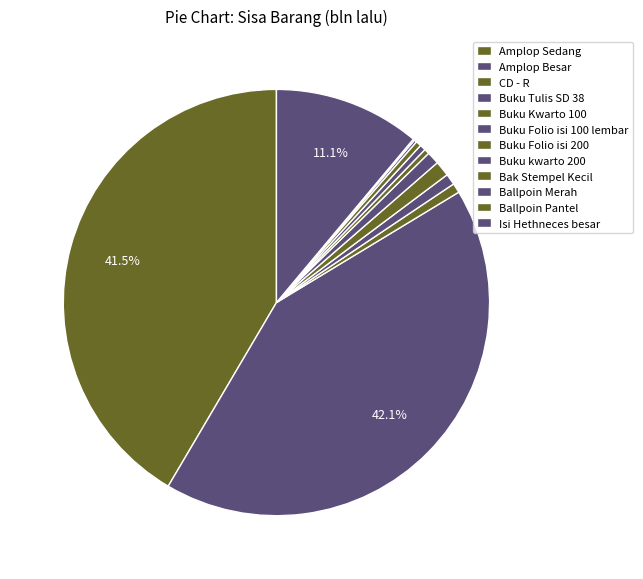

To the nearest percent, what is the average slice percentage?

8%